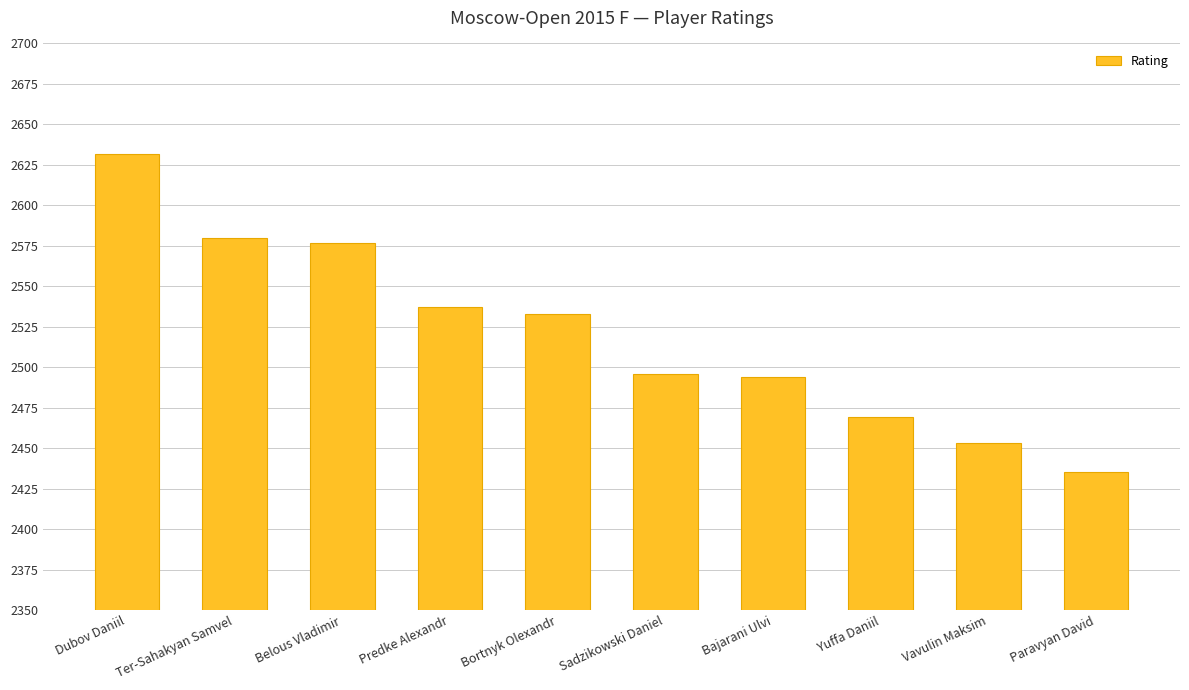

True or false: the data shows 2494 at Bajarani Ulvi.

True